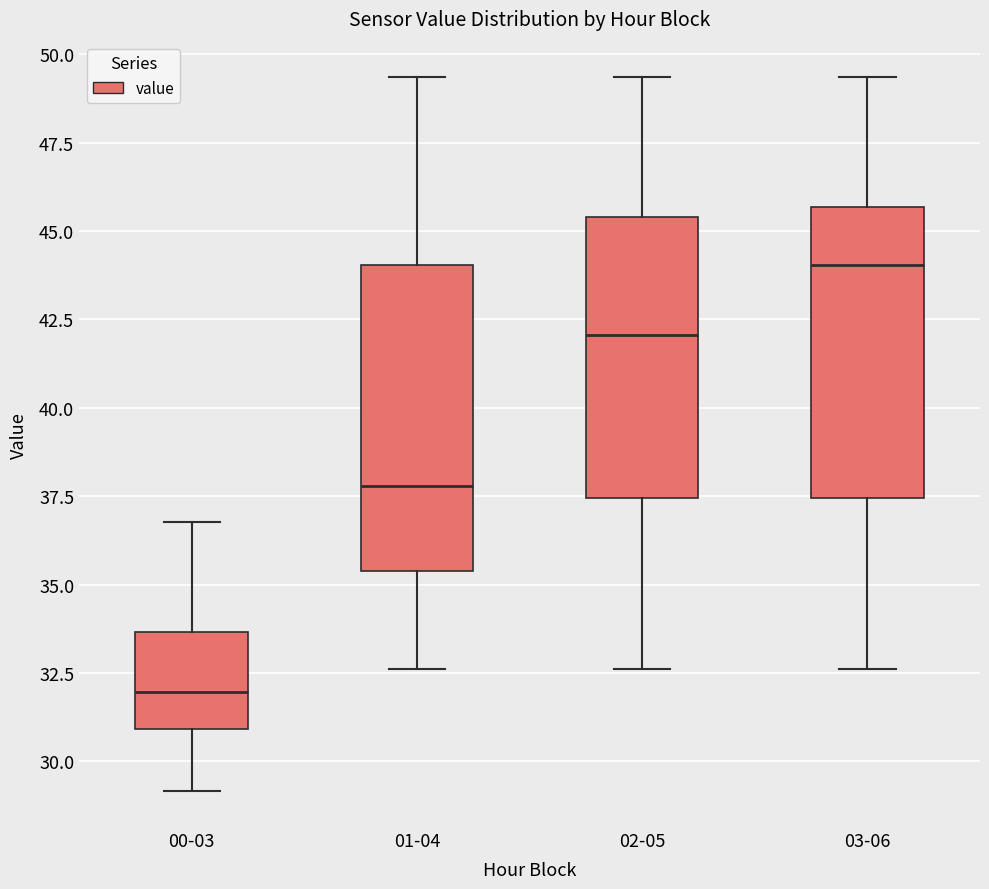

Which box has the lowest median line?

00-03